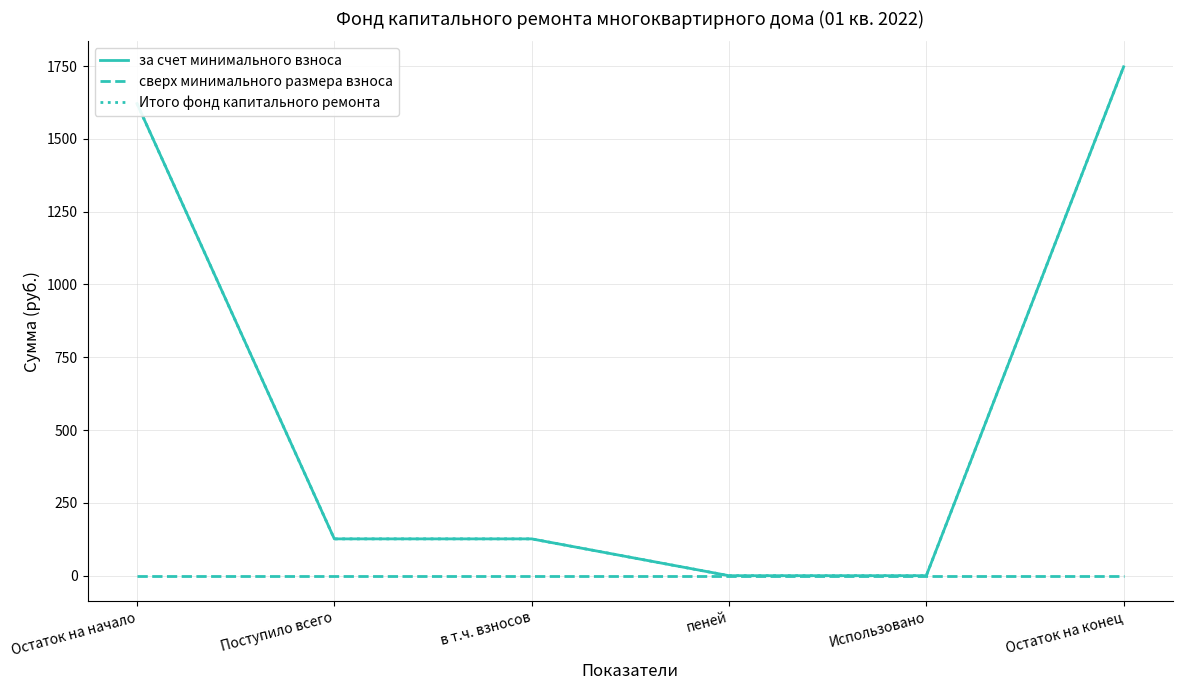

What is the label of the 3rd point from the left?

в т.ч. взносов